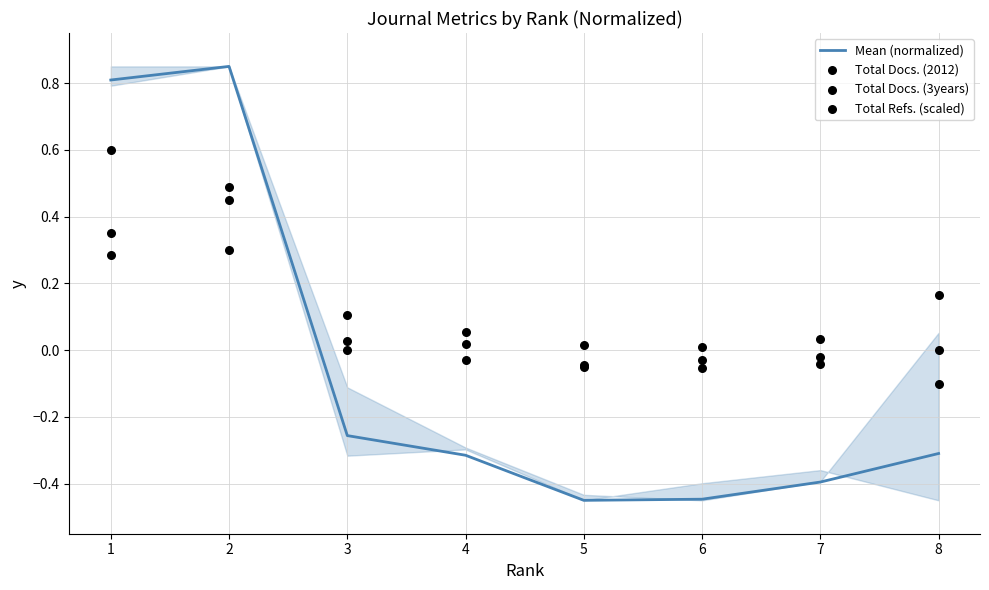

What are all the series names shown in the legend?

Mean (normalized), Total Docs. (2012), Total Docs. (3years), Total Refs. (scaled)